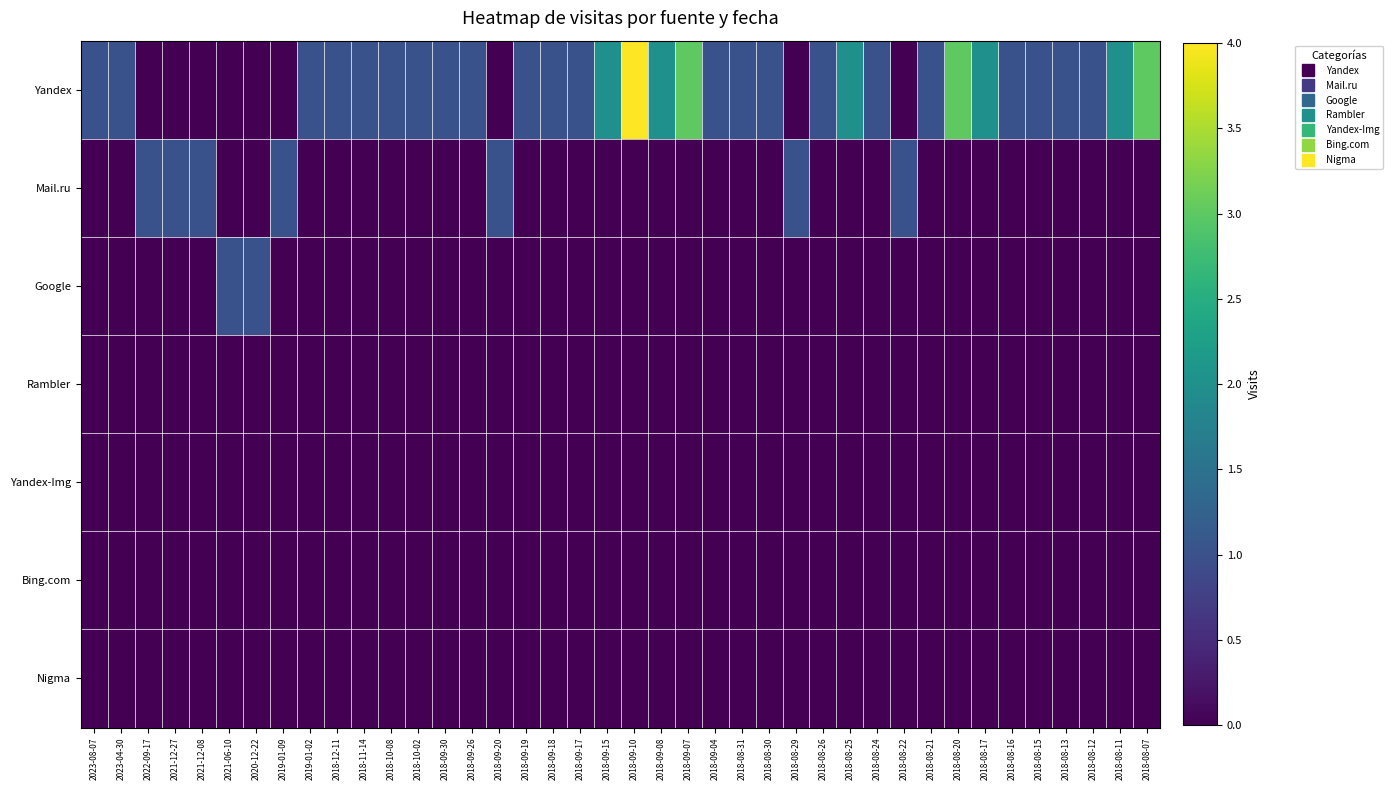

Reading left to right, transcribe all the data shown in this chart.

Yandex: 2023-08-07=1	2023-04-30=1	2022-09-17=0	2021-12-27=0	2021-12-08=0	2021-06-10=0	2020-12-22=0	2019-01-09=0	2019-01-02=1	2018-12-11=1	2018-11-14=1	2018-10-08=1	2018-10-02=1	2018-09-30=1	2018-09-26=1	2018-09-20=0	2018-09-19=1	2018-09-18=1	2018-09-17=1	2018-09-15=2	2018-09-10=4	2018-09-08=2	2018-09-07=3	2018-09-04=1	2018-08-31=1	2018-08-30=1	2018-08-29=0	2018-08-26=1	2018-08-25=2	2018-08-24=1	2018-08-22=0	2018-08-21=1	2018-08-20=3	2018-08-17=2	2018-08-16=1	2018-08-15=1	2018-08-13=1	2018-08-12=1	2018-08-11=2	2018-08-07=3
Mail.ru: 2023-08-07=0	2023-04-30=0	2022-09-17=1	2021-12-27=1	2021-12-08=1	2021-06-10=0	2020-12-22=0	2019-01-09=1	2019-01-02=0	2018-12-11=0	2018-11-14=0	2018-10-08=0	2018-10-02=0	2018-09-30=0	2018-09-26=0	2018-09-20=1	2018-09-19=0	2018-09-18=0	2018-09-17=0	2018-09-15=0	2018-09-10=0	2018-09-08=0	2018-09-07=0	2018-09-04=0	2018-08-31=0	2018-08-30=0	2018-08-29=1	2018-08-26=0	2018-08-25=0	2018-08-24=0	2018-08-22=1	2018-08-21=0	2018-08-20=0	2018-08-17=0	2018-08-16=0	2018-08-15=0	2018-08-13=0	2018-08-12=0	2018-08-11=0	2018-08-07=0
Google: 2023-08-07=0	2023-04-30=0	2022-09-17=0	2021-12-27=0	2021-12-08=0	2021-06-10=1	2020-12-22=1	2019-01-09=0	2019-01-02=0	2018-12-11=0	2018-11-14=0	2018-10-08=0	2018-10-02=0	2018-09-30=0	2018-09-26=0	2018-09-20=0	2018-09-19=0	2018-09-18=0	2018-09-17=0	2018-09-15=0	2018-09-10=0	2018-09-08=0	2018-09-07=0	2018-09-04=0	2018-08-31=0	2018-08-30=0	2018-08-29=0	2018-08-26=0	2018-08-25=0	2018-08-24=0	2018-08-22=0	2018-08-21=0	2018-08-20=0	2018-08-17=0	2018-08-16=0	2018-08-15=0	2018-08-13=0	2018-08-12=0	2018-08-11=0	2018-08-07=0
Rambler: 2023-08-07=0	2023-04-30=0	2022-09-17=0	2021-12-27=0	2021-12-08=0	2021-06-10=0	2020-12-22=0	2019-01-09=0	2019-01-02=0	2018-12-11=0	2018-11-14=0	2018-10-08=0	2018-10-02=0	2018-09-30=0	2018-09-26=0	2018-09-20=0	2018-09-19=0	2018-09-18=0	2018-09-17=0	2018-09-15=0	2018-09-10=0	2018-09-08=0	2018-09-07=0	2018-09-04=0	2018-08-31=0	2018-08-30=0	2018-08-29=0	2018-08-26=0	2018-08-25=0	2018-08-24=0	2018-08-22=0	2018-08-21=0	2018-08-20=0	2018-08-17=0	2018-08-16=0	2018-08-15=0	2018-08-13=0	2018-08-12=0	2018-08-11=0	2018-08-07=0
Yandex-Img: 2023-08-07=0	2023-04-30=0	2022-09-17=0	2021-12-27=0	2021-12-08=0	2021-06-10=0	2020-12-22=0	2019-01-09=0	2019-01-02=0	2018-12-11=0	2018-11-14=0	2018-10-08=0	2018-10-02=0	2018-09-30=0	2018-09-26=0	2018-09-20=0	2018-09-19=0	2018-09-18=0	2018-09-17=0	2018-09-15=0	2018-09-10=0	2018-09-08=0	2018-09-07=0	2018-09-04=0	2018-08-31=0	2018-08-30=0	2018-08-29=0	2018-08-26=0	2018-08-25=0	2018-08-24=0	2018-08-22=0	2018-08-21=0	2018-08-20=0	2018-08-17=0	2018-08-16=0	2018-08-15=0	2018-08-13=0	2018-08-12=0	2018-08-11=0	2018-08-07=0
Bing.com: 2023-08-07=0	2023-04-30=0	2022-09-17=0	2021-12-27=0	2021-12-08=0	2021-06-10=0	2020-12-22=0	2019-01-09=0	2019-01-02=0	2018-12-11=0	2018-11-14=0	2018-10-08=0	2018-10-02=0	2018-09-30=0	2018-09-26=0	2018-09-20=0	2018-09-19=0	2018-09-18=0	2018-09-17=0	2018-09-15=0	2018-09-10=0	2018-09-08=0	2018-09-07=0	2018-09-04=0	2018-08-31=0	2018-08-30=0	2018-08-29=0	2018-08-26=0	2018-08-25=0	2018-08-24=0	2018-08-22=0	2018-08-21=0	2018-08-20=0	2018-08-17=0	2018-08-16=0	2018-08-15=0	2018-08-13=0	2018-08-12=0	2018-08-11=0	2018-08-07=0
Nigma: 2023-08-07=0	2023-04-30=0	2022-09-17=0	2021-12-27=0	2021-12-08=0	2021-06-10=0	2020-12-22=0	2019-01-09=0	2019-01-02=0	2018-12-11=0	2018-11-14=0	2018-10-08=0	2018-10-02=0	2018-09-30=0	2018-09-26=0	2018-09-20=0	2018-09-19=0	2018-09-18=0	2018-09-17=0	2018-09-15=0	2018-09-10=0	2018-09-08=0	2018-09-07=0	2018-09-04=0	2018-08-31=0	2018-08-30=0	2018-08-29=0	2018-08-26=0	2018-08-25=0	2018-08-24=0	2018-08-22=0	2018-08-21=0	2018-08-20=0	2018-08-17=0	2018-08-16=0	2018-08-15=0	2018-08-13=0	2018-08-12=0	2018-08-11=0	2018-08-07=0